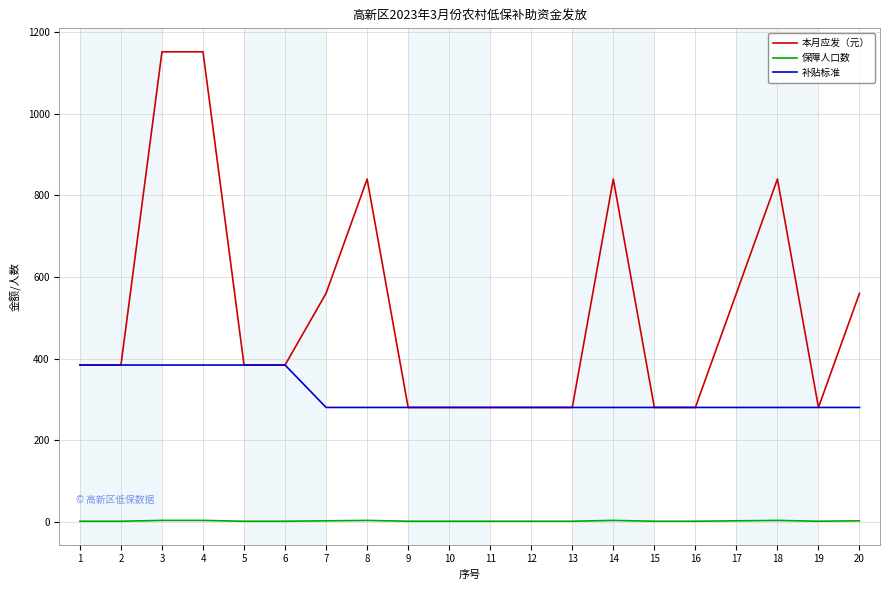

True or false: 补贴标准 and 保障人口数 cross at least once.

False